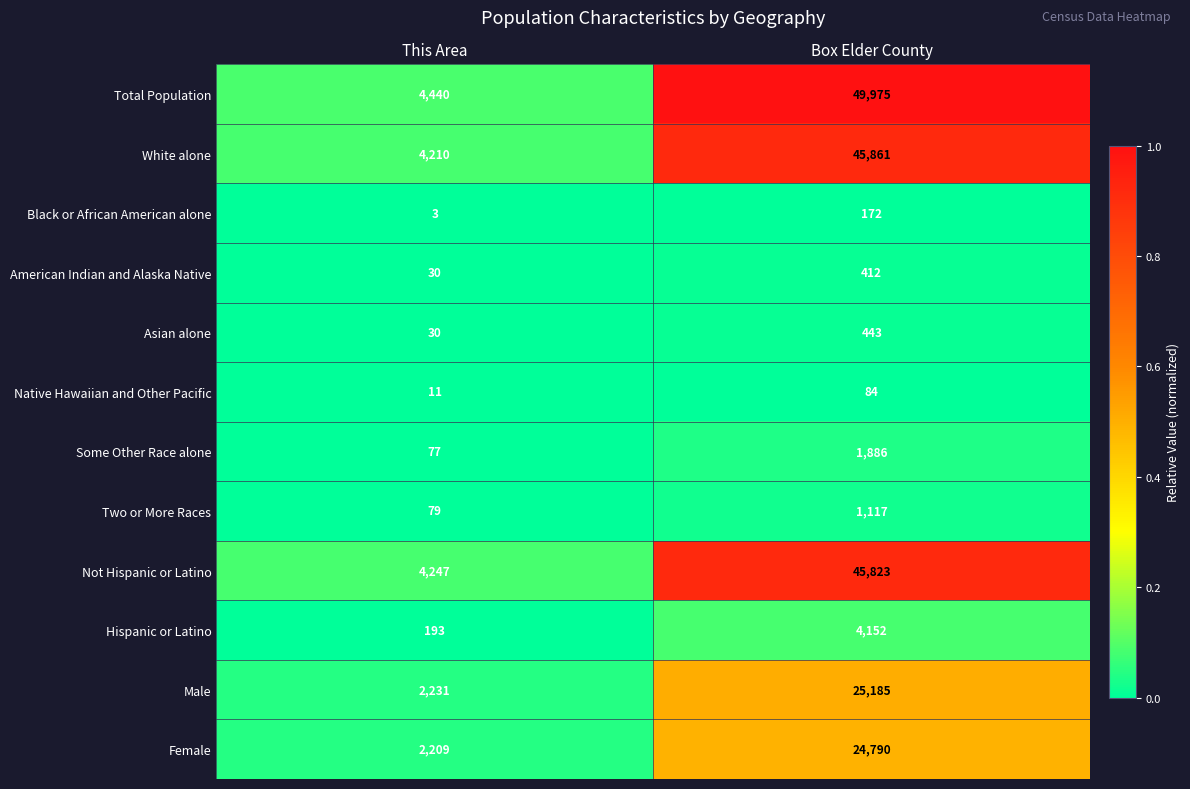

What is the difference between the maximum and minimum values in the Some Other Race alone series?

1809